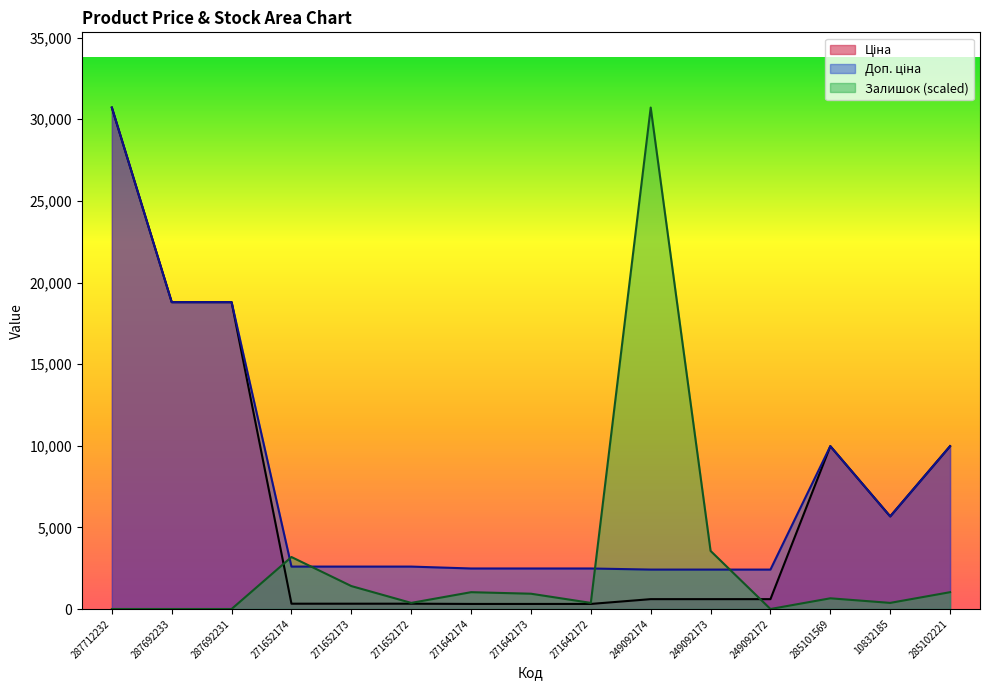

How many data points does each series have?

15